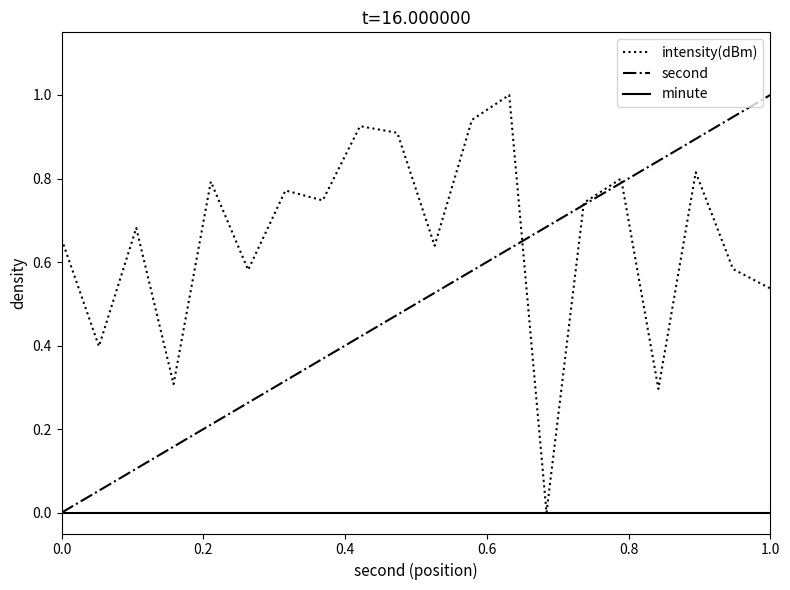

What is the greatest value displayed?

1.0